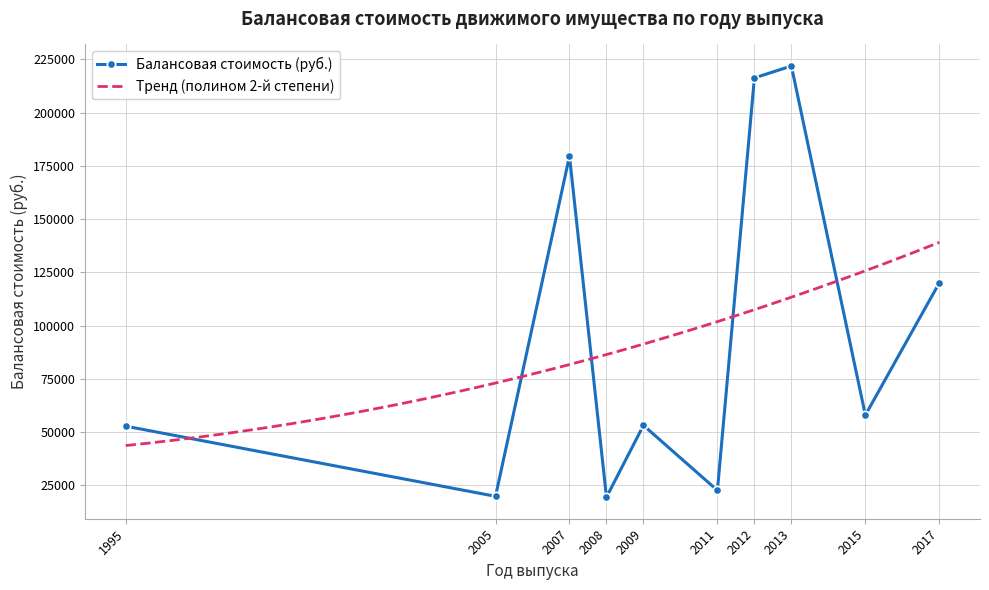

What is the value of the Балансовая стоимость (руб.) point at the 4th from the left?

19427.2